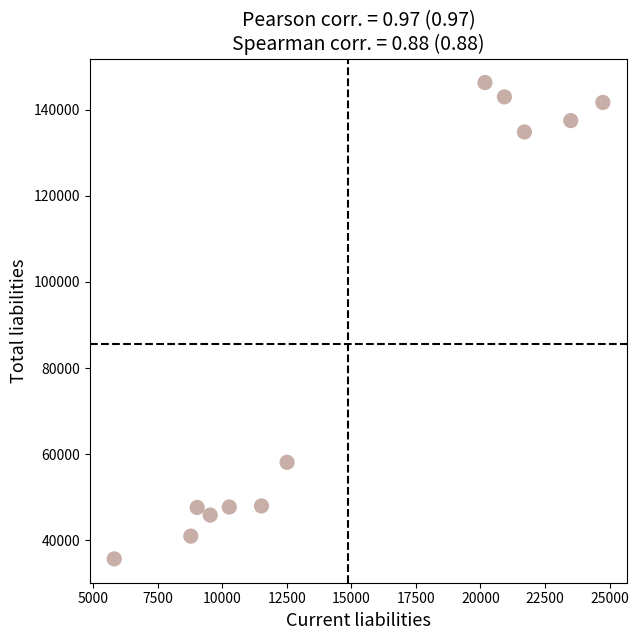

What Y value in the scatter plot is closest to 91001?

58132